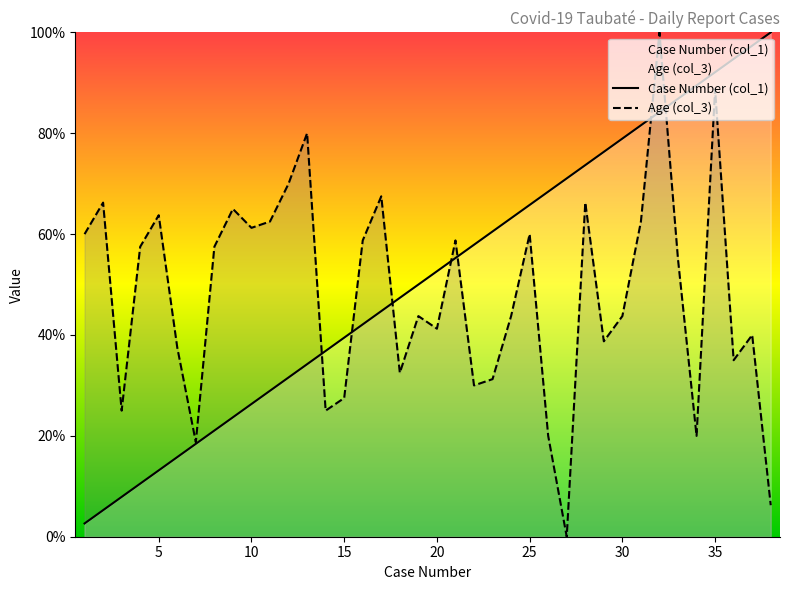

What is the maximum value for Case Number (col_1)?

100.0